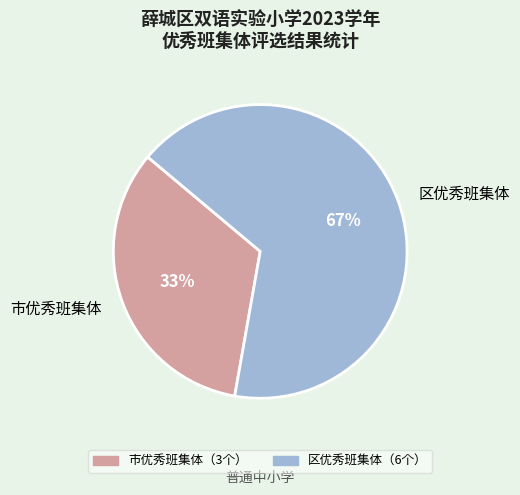

Rank the categories by value from highest to lowest.

区优秀班集体, 市优秀班集体